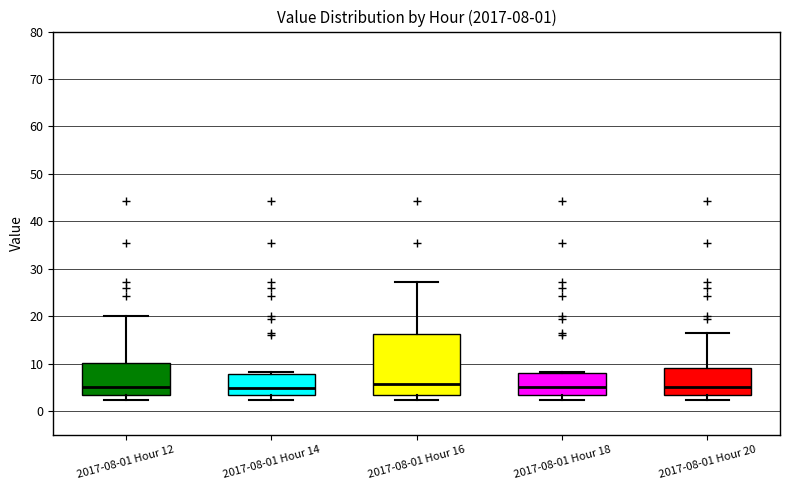

Comparing the boxes themselves (not the whiskers), which one is the tallest?

2017-08-01 Hour 16